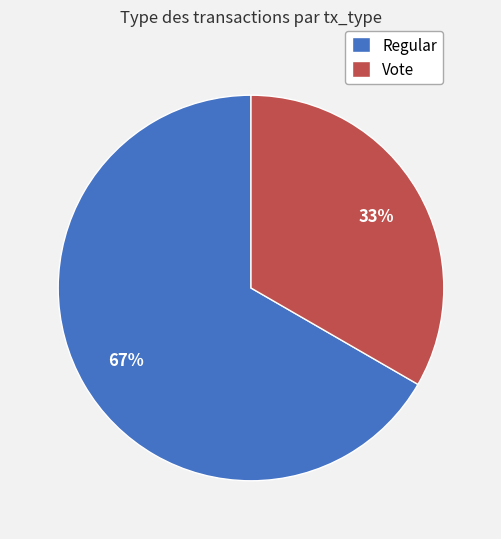

Which category accounts for the majority?

Regular